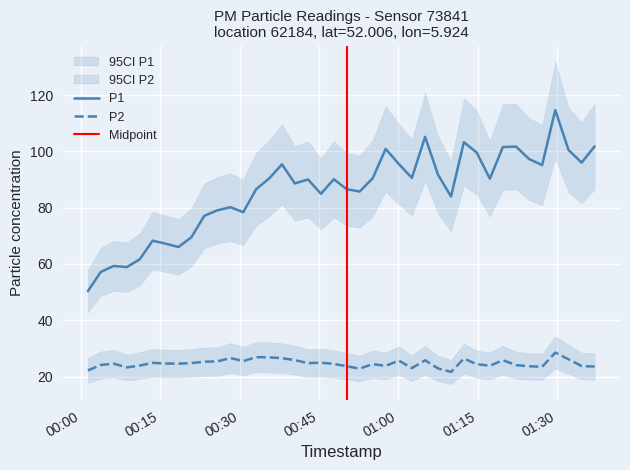

What is the minimum value shown in the chart?

21.7